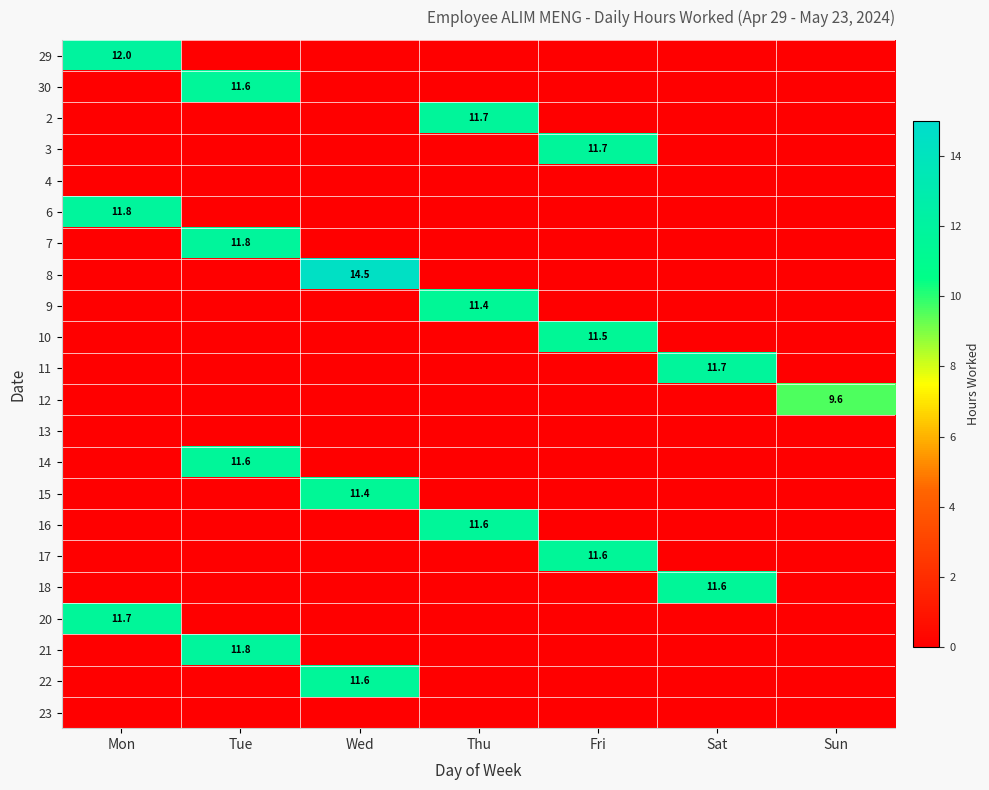

Which category has the lowest value in the 17 series?

Mon